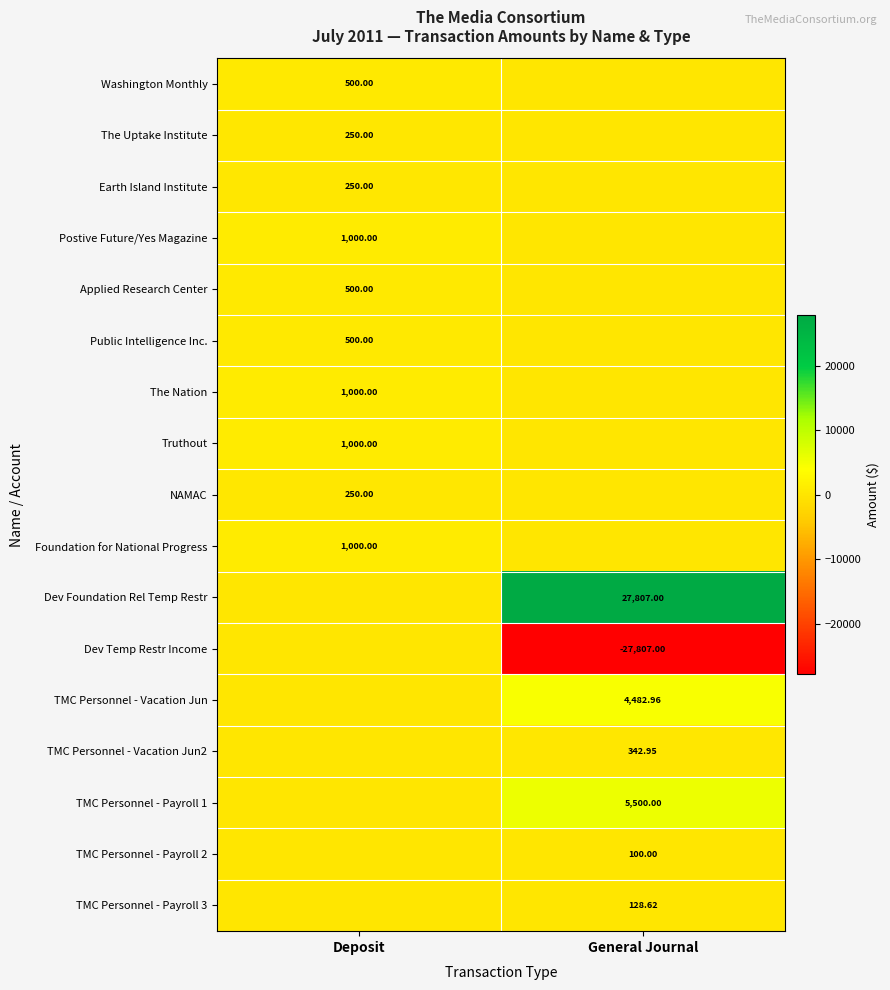

Is the value of The Nation at Deposit greater than the value of The Uptake Institute at Deposit?

Yes